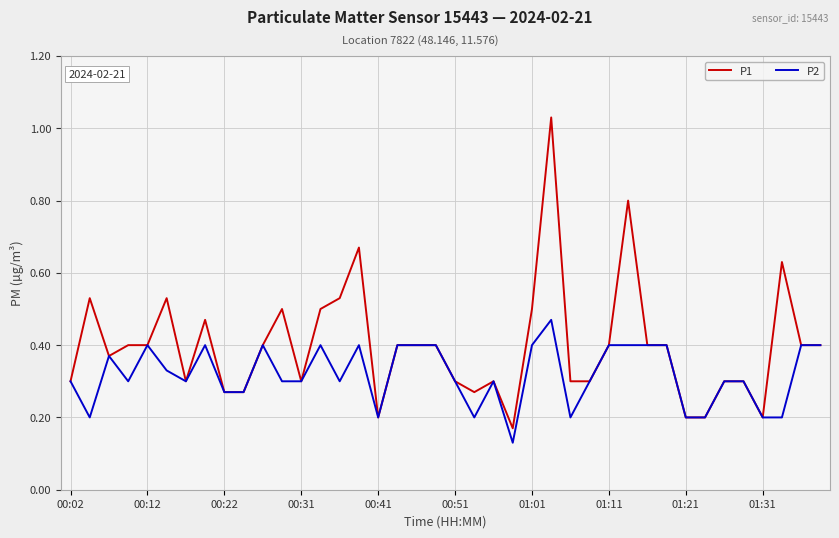

List the series in order of their peak value, lowest first.

P2, P1